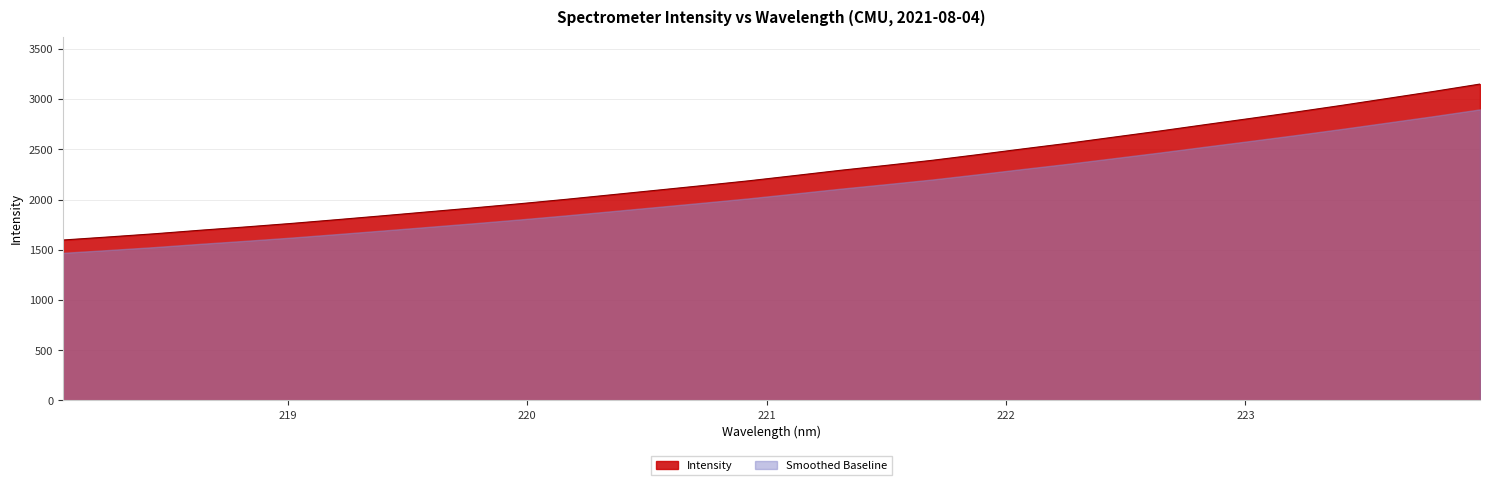

The value at 223.0264 is 1308.1. True or false?

False